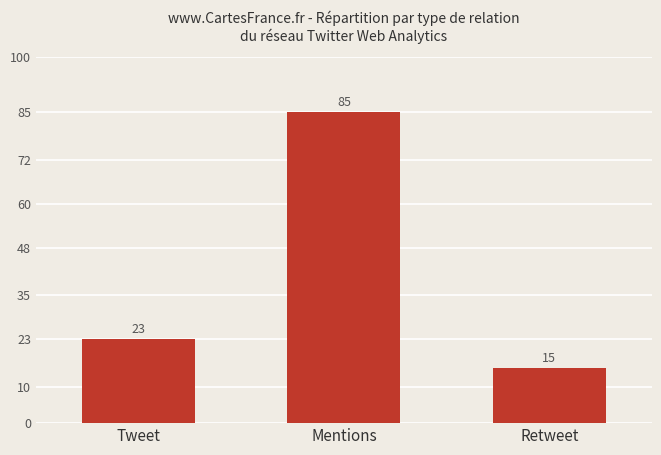

Reading left to right, transcribe all the data shown in this chart.

23	85	15